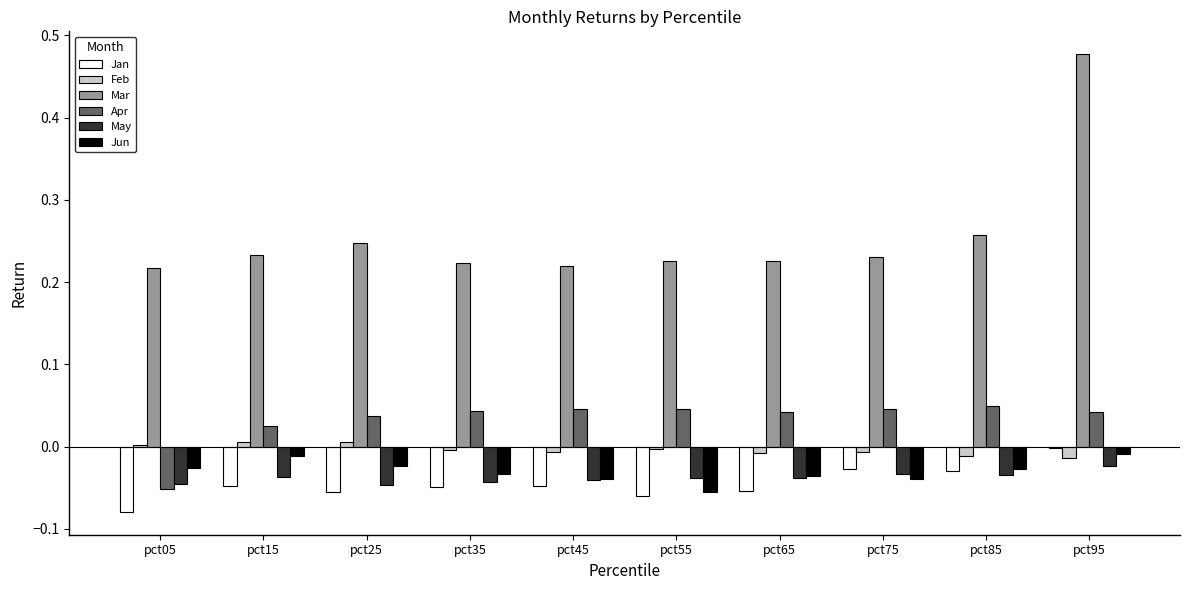

The Mar series shows 0.2 at pct95. True or false?

False